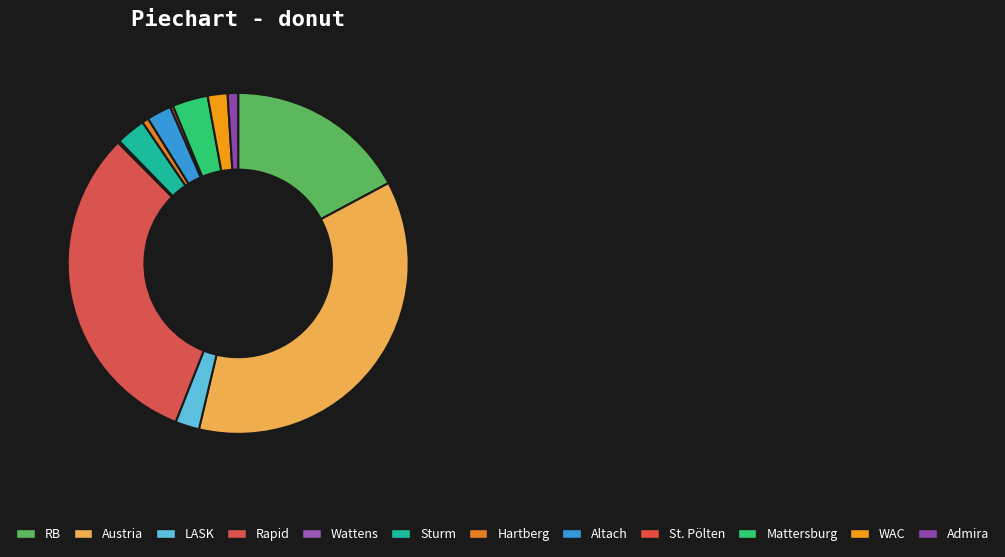

Combined, what portion of the pie is WAC and Mattersburg?

5.3%